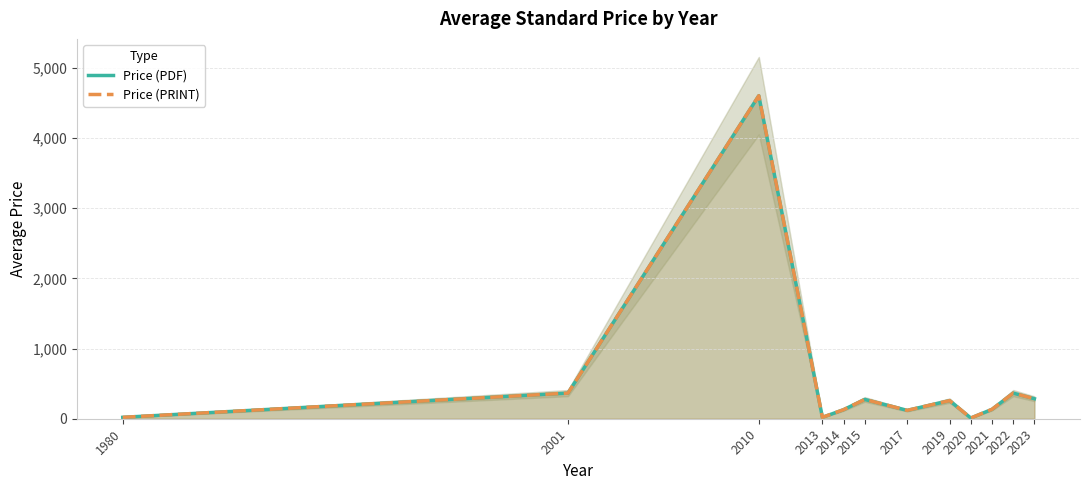

Reading left to right, what are all the values shown in this chart?

Price (PDF): 20	365	4600	20	129	275	119	258	10	134	365	285
Price (PRINT): 20	365	4600	20	129	275	119	258	10	134	365	285